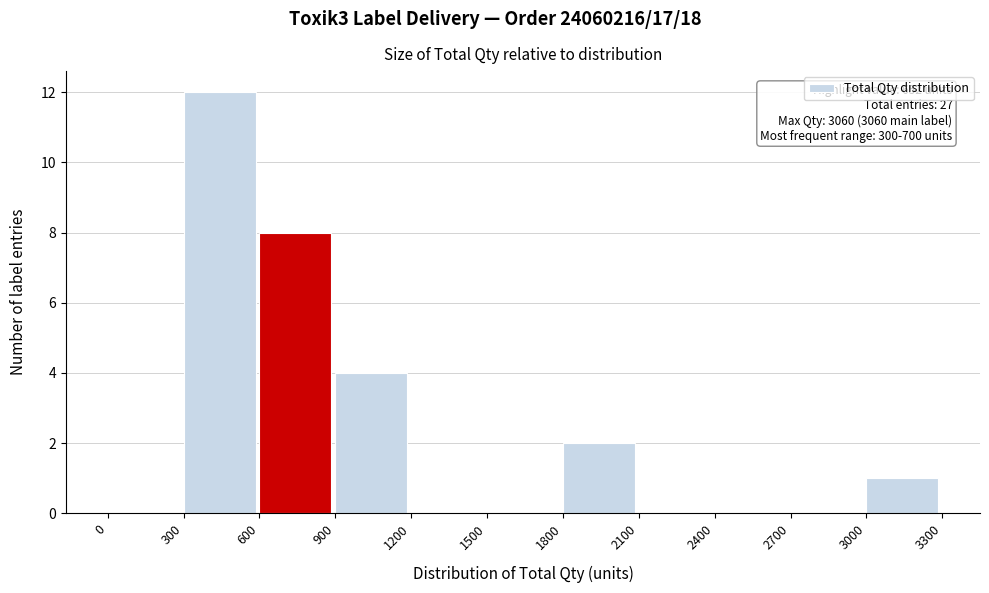

Which range on the x-axis has the tallest bar?

300 to 600